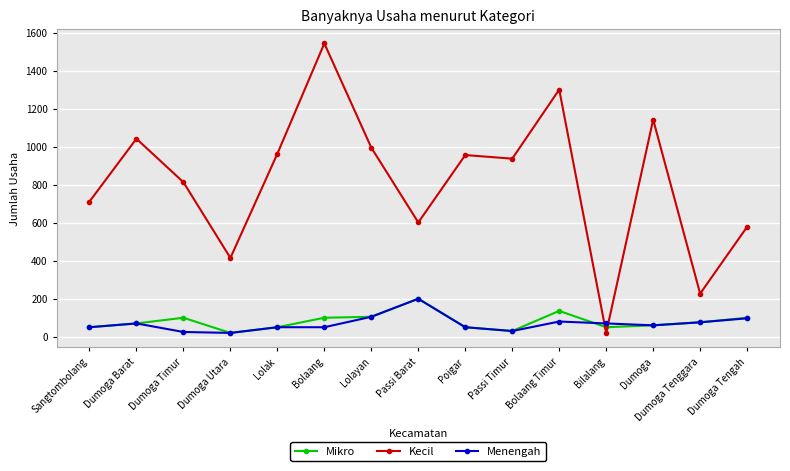

At Dumoga Timur, list the series in order from smallest to largest.

Menengah, Mikro, Kecil